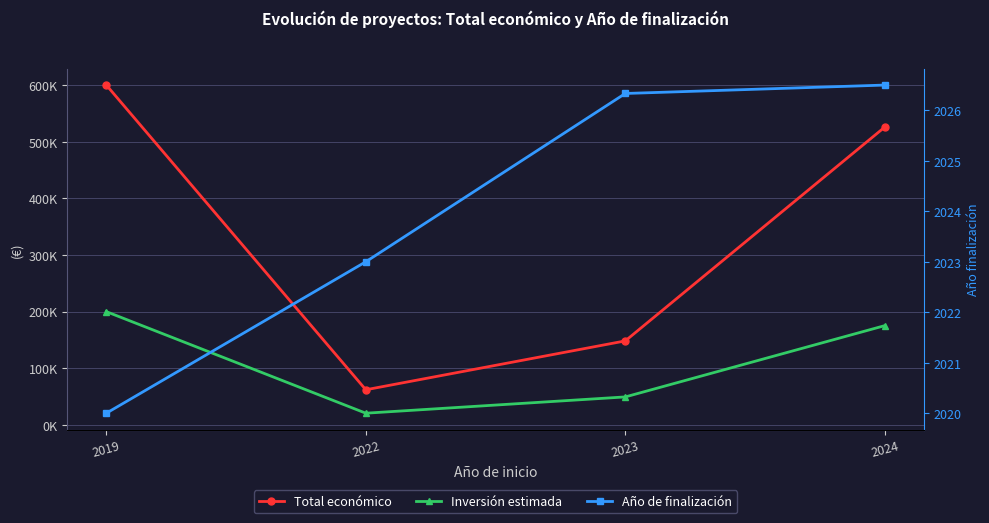

Which series has the largest total across all categories?

Total económico